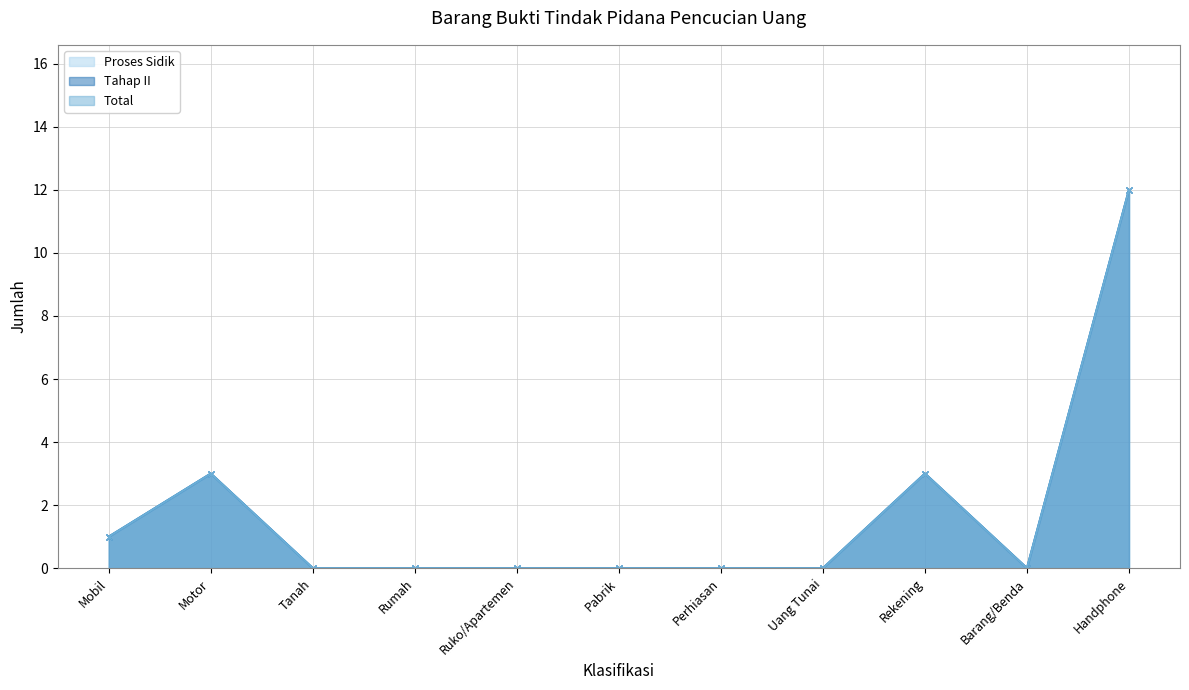

Reading right to left, what are all the values shown in this chart?

Proses Sidik: 12	0	3	0	0	0	0	0	0	3	1
Tahap II: 12	0	3	0	0	0	0	0	0	3	1
Total: 12	0	3	0	0	0	0	0	0	3	1